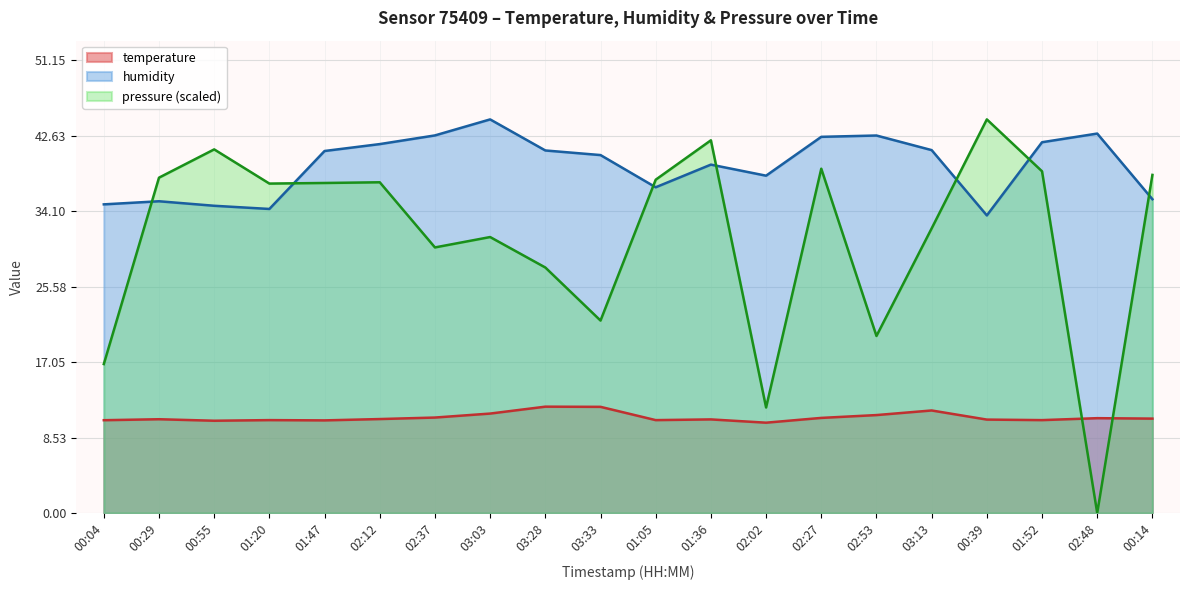

Read the humidity value at 00:04.

34.9